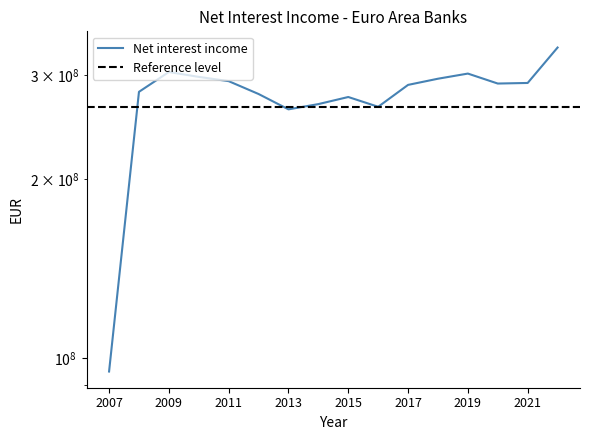

At which label is the value closest to 214321694?

2013